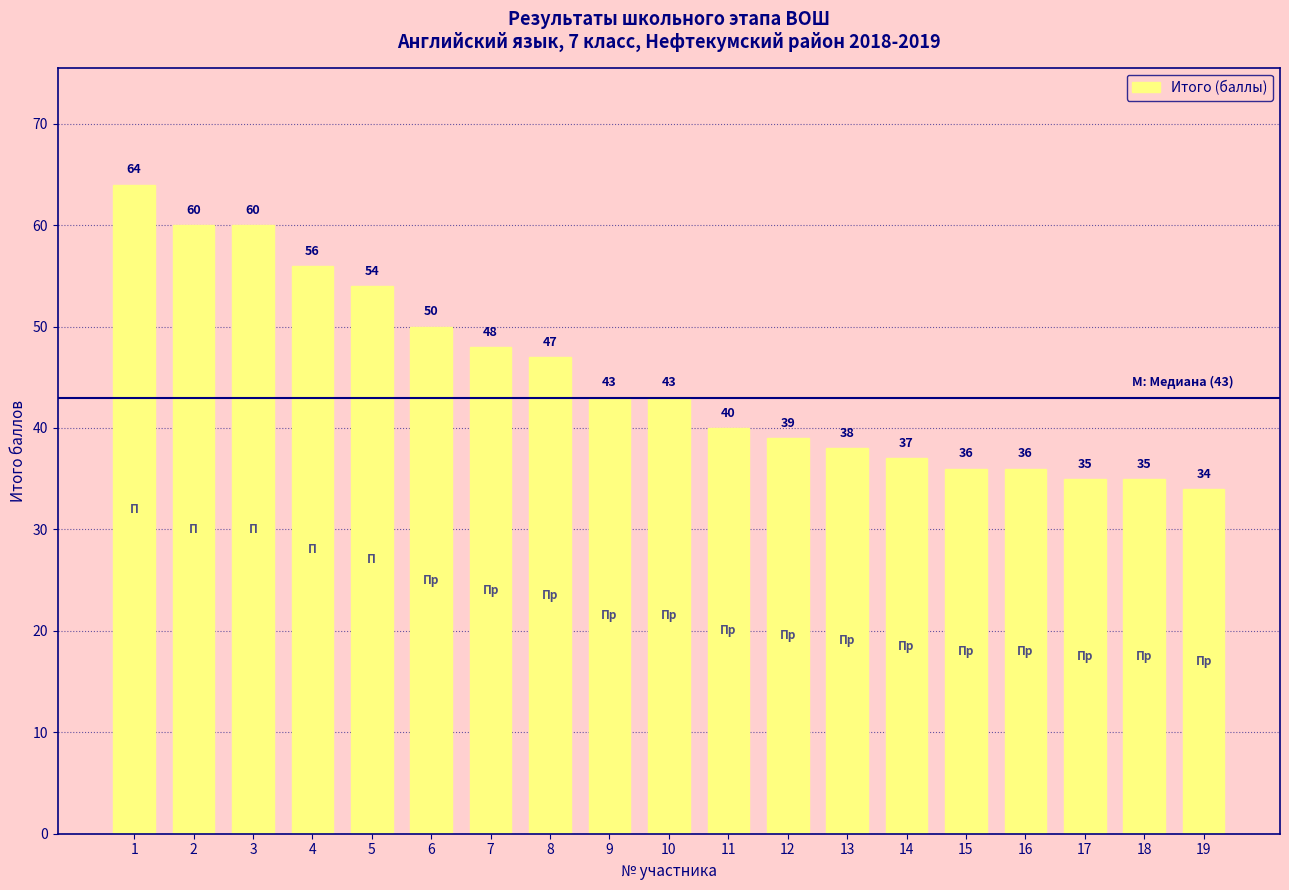

Reading left to right, what are all the values shown in this chart?

1=64	2=60	3=60	4=56	5=54	6=50	7=48	8=47	9=43	10=43	11=40	12=39	13=38	14=37	15=36	16=36	17=35	18=35	19=34